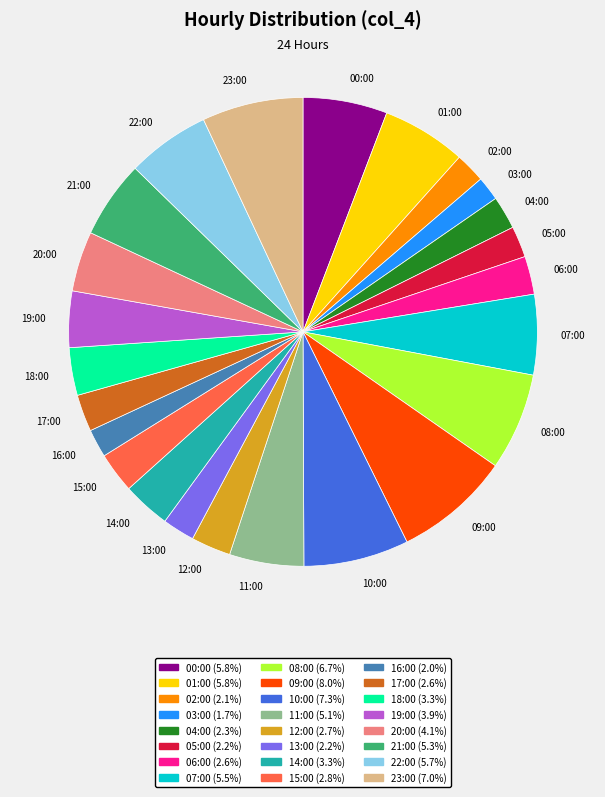

The 00:00 slice represents 1% of the pie. True or false?

False